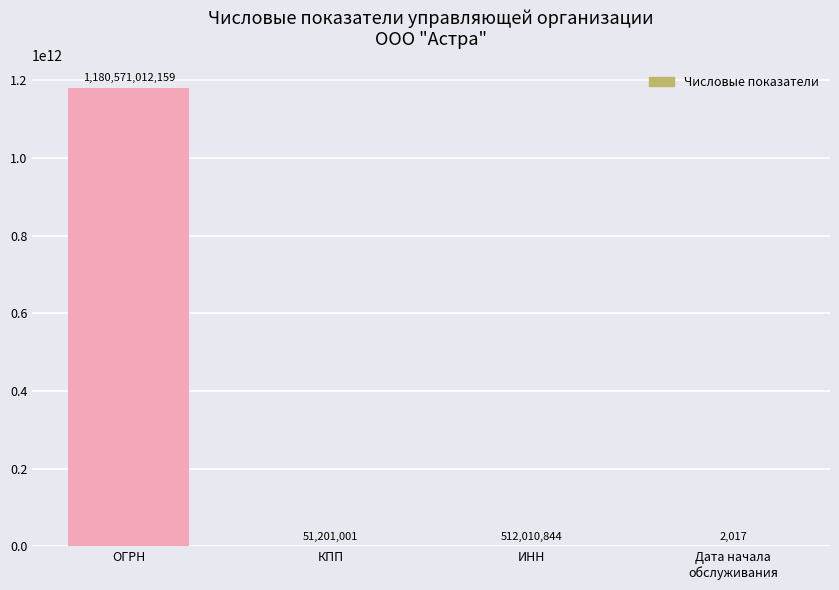

Is it true that the value at ОГРН is 1590454005124?

False